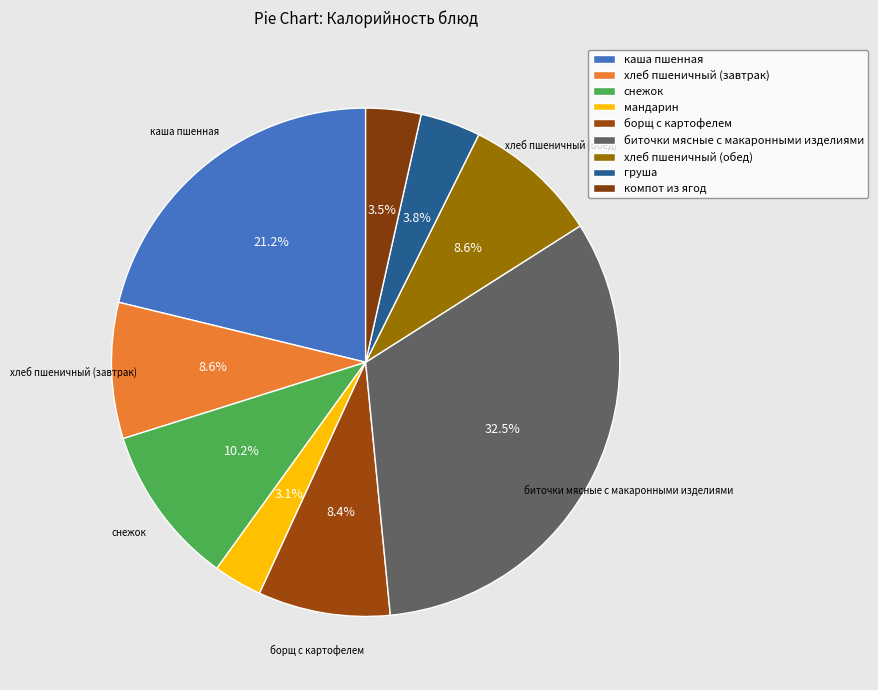

Is хлеб пшеничный (завтрак) the majority of the pie?

No